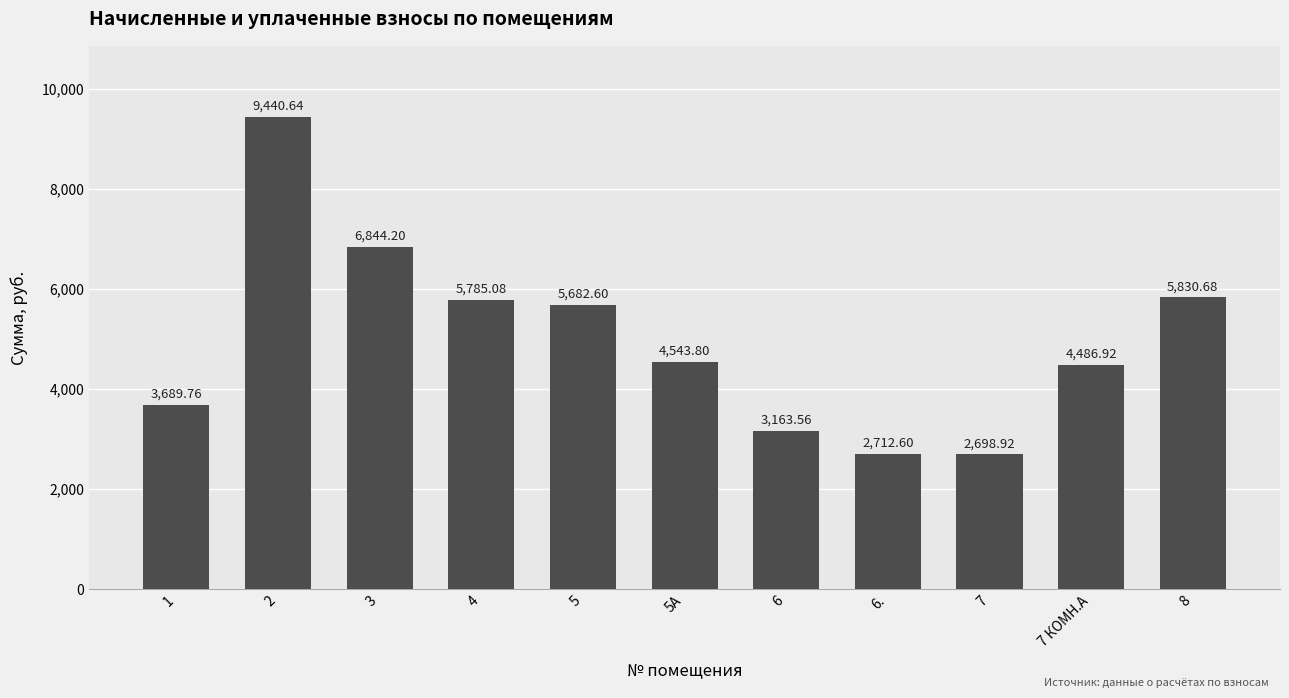

Reading right to left, list all the values displayed in this chart.

5830.7	4486.9	2698.9	2712.6	3163.6	4543.8	5682.6	5785.1	6844.2	9440.6	3689.8